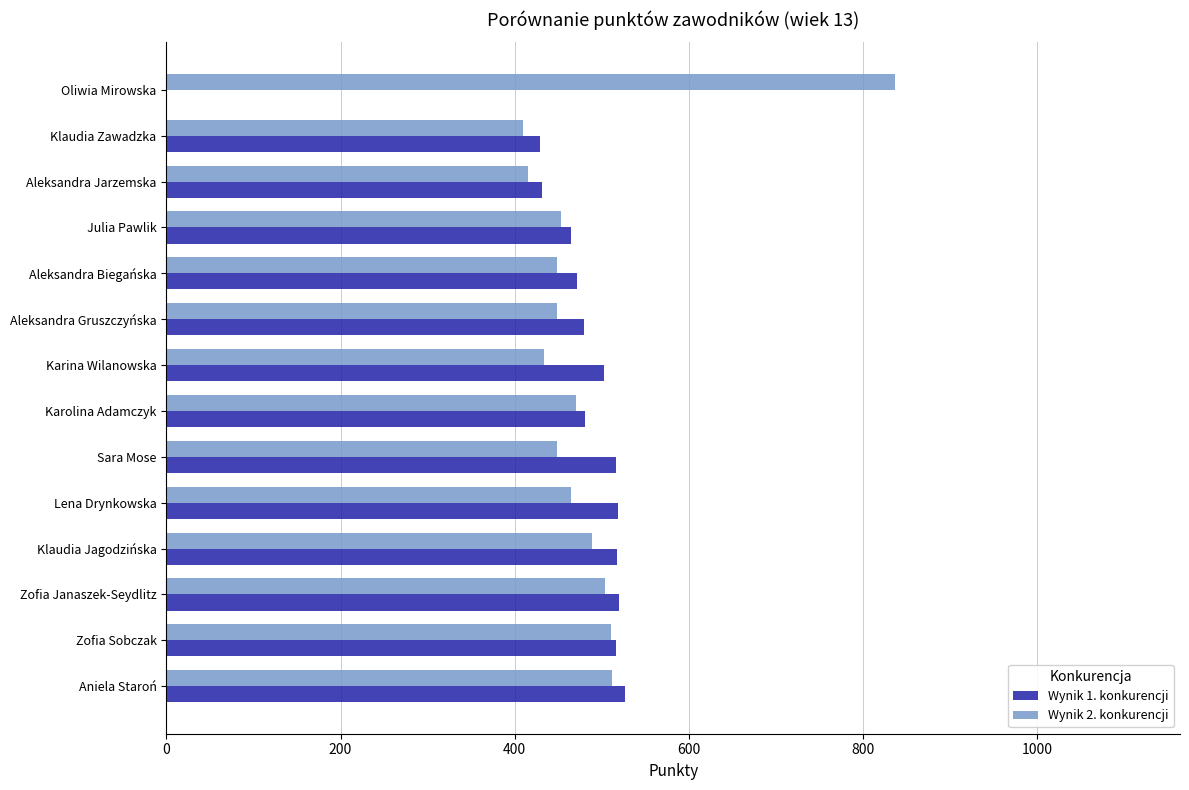

The Wynik 1. konkurencji series shows -183 at Oliwia Mirowska. True or false?

False